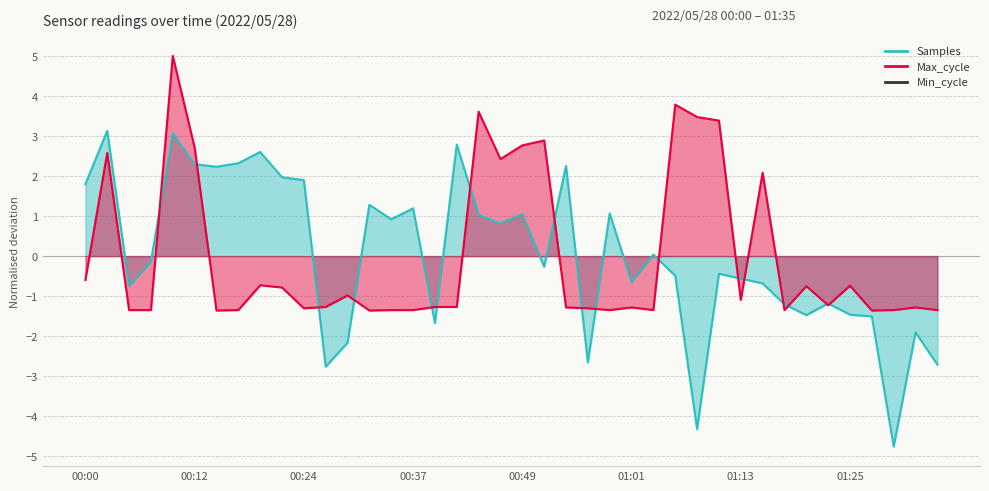

Where does the Max_cycle series first go above -1?

00:00